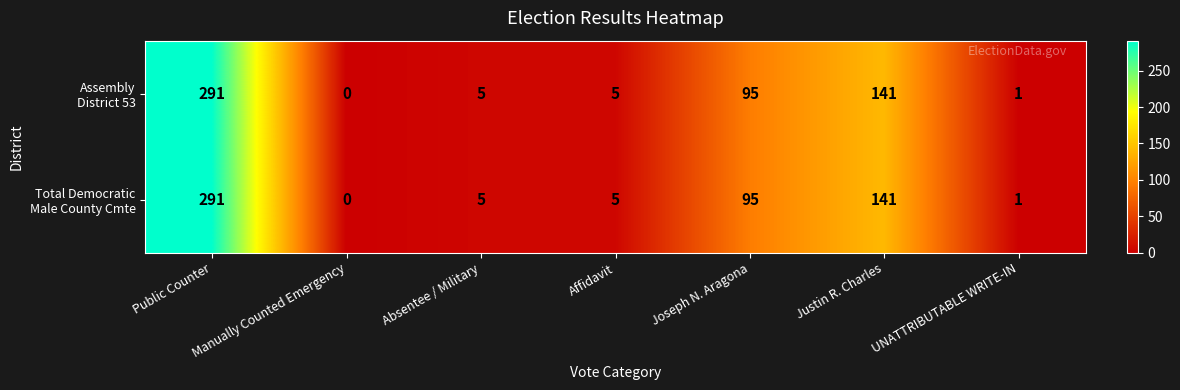

What is the maximum value shown in the chart?

291